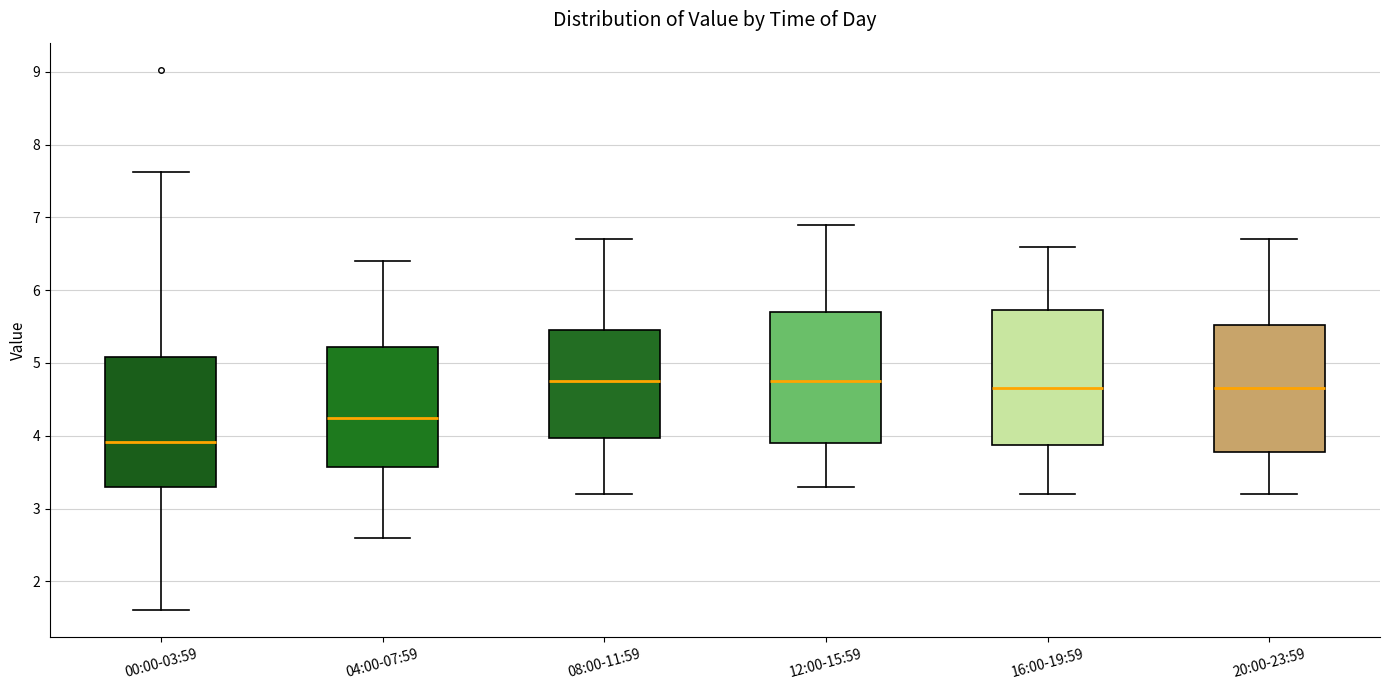

Reading left to right, read every box against the y-axis: the position of its median line, the range the box covers, and the ends of its whiskers. The values are not printed on the chart, so give them approximately, as read against the axis.

00:00-03:59: median 3.9, box 3.3 to 5.1, whiskers 1.6 to 7.6
04:00-07:59: median 4.3, box 3.6 to 5.2, whiskers 2.6 to 6.4
08:00-11:59: median 4.8, box 4.0 to 5.5, whiskers 3.2 to 6.7
12:00-15:59: median 4.8, box 3.9 to 5.7, whiskers 3.3 to 6.9
16:00-19:59: median 4.7, box 3.9 to 5.7, whiskers 3.2 to 6.6
20:00-23:59: median 4.7, box 3.8 to 5.5, whiskers 3.2 to 6.7